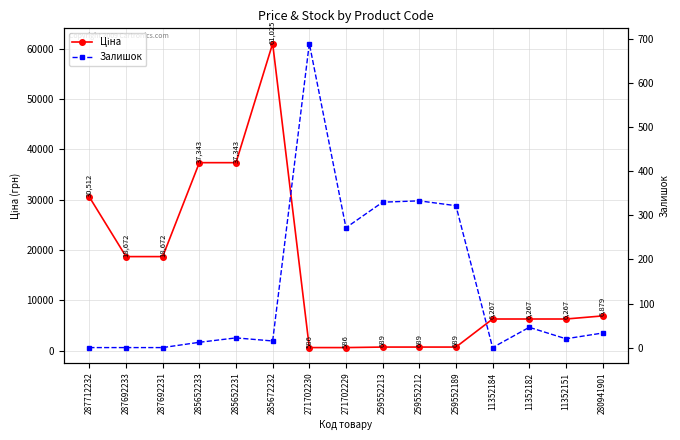

What is the greatest value displayed?

61024.7